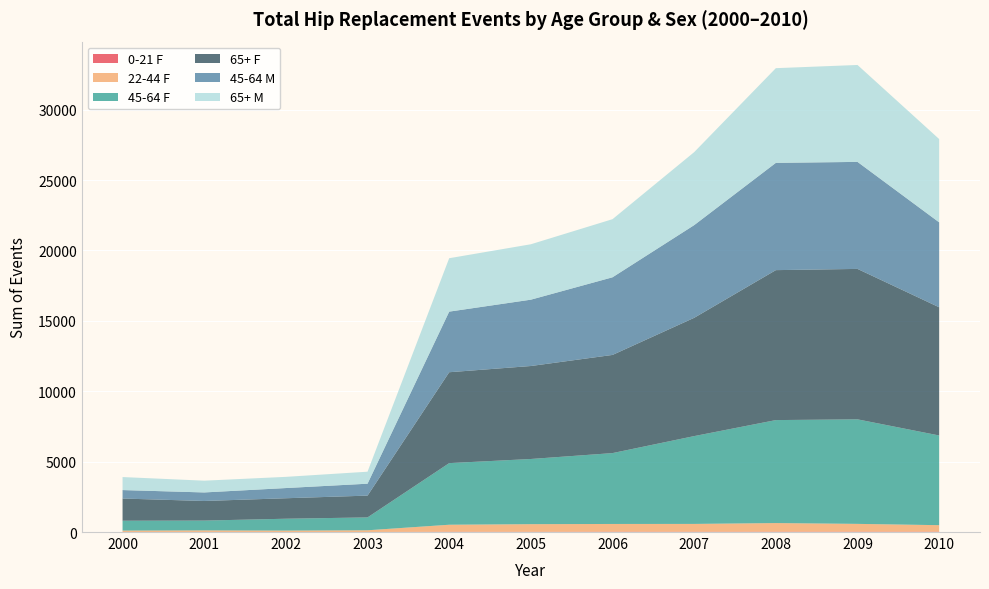

Reading left to right, what are all the values shown in this chart?

0-21 F: 2000=5	2001=8	2002=5	2003=4	2004=21	2005=16	2006=26	2007=22	2008=26	2009=27	2010=27
22-44 F: 2000=97	2001=108	2002=97	2003=120	2004=497	2005=542	2006=547	2007=554	2008=610	2009=552	2010=460
45-64 F: 2000=701	2001=697	2002=843	2003=914	2004=4376	2005=4629	2006=5033	2007=6237	2008=7314	2009=7424	2010=6370
65+ F: 2000=1576	2001=1391	2002=1454	2003=1548	2004=6454	2005=6603	2006=6971	2007=8400	2008=10649	2009=10683	2010=9104
45-64 M: 2000=601	2001=607	2002=724	2003=846	2004=4304	2005=4711	2006=5514	2007=6582	2008=7618	2009=7600	2010=6032
65+ M: 2000=924	2001=836	2002=795	2003=852	2004=3793	2005=3935	2006=4127	2007=5184	2008=6725	2009=6883	2010=5915